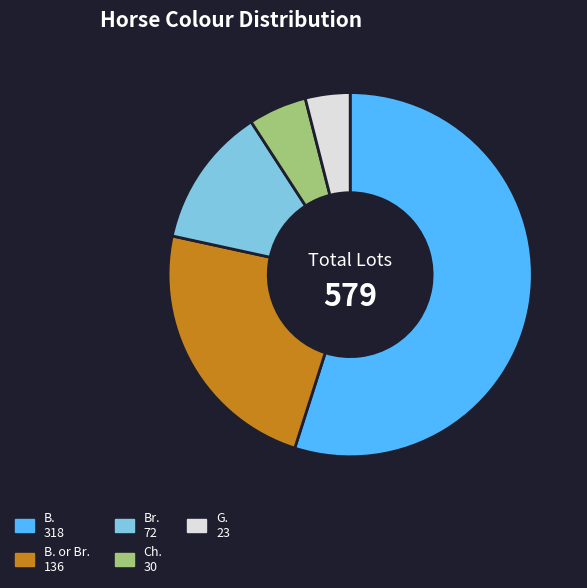

Is there any slice that represents more than half of the pie?

Yes